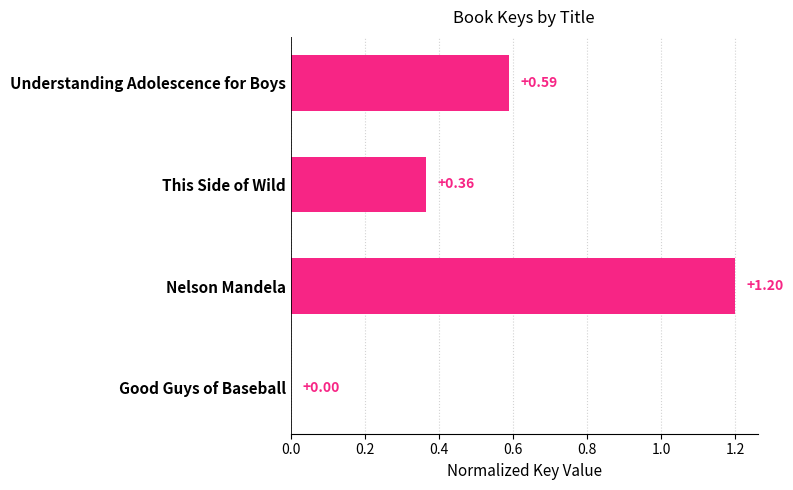

Are the bars horizontal?

Yes